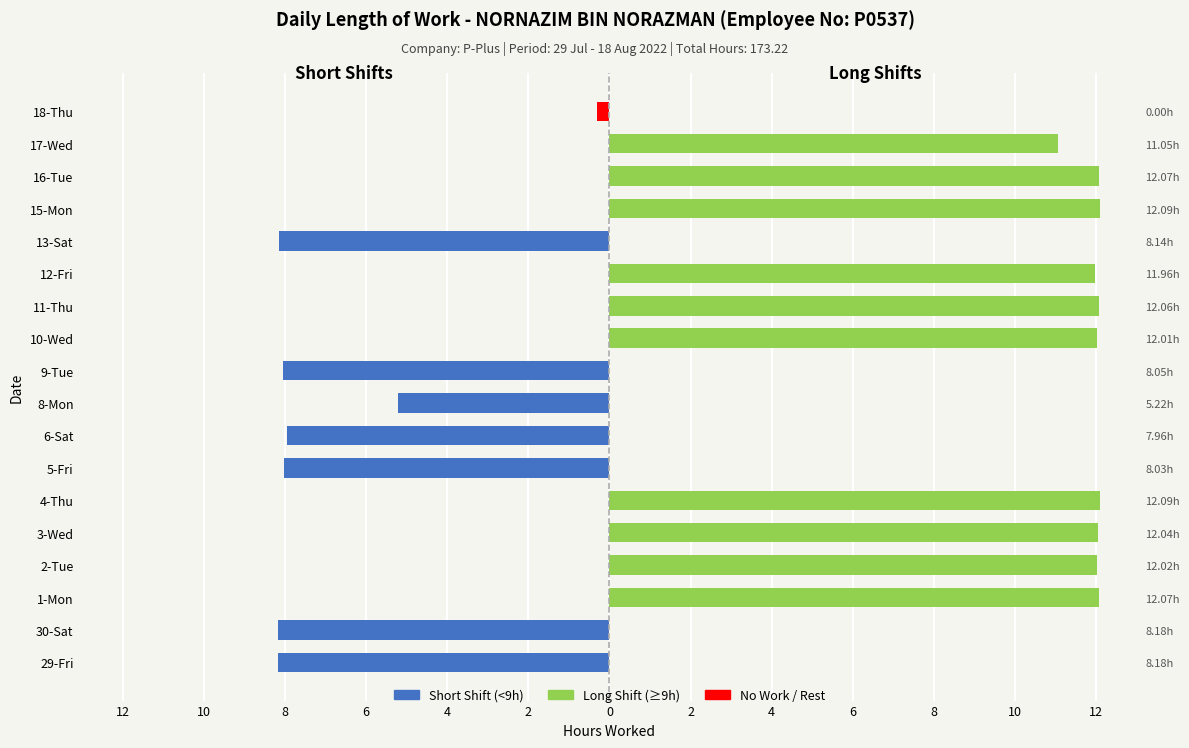

What is the smallest value displayed?

-8.2